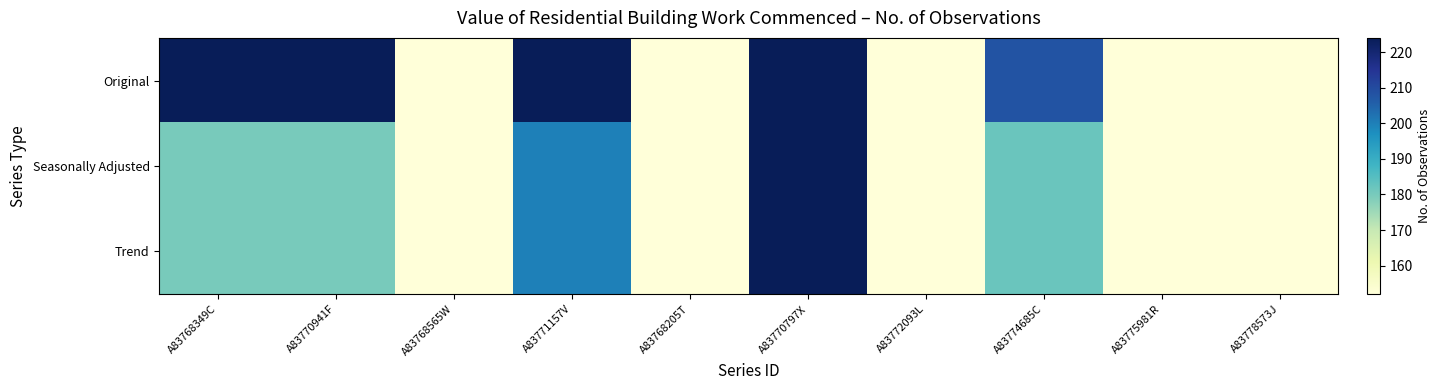

At how many categories does at least one series exceed 162?

5